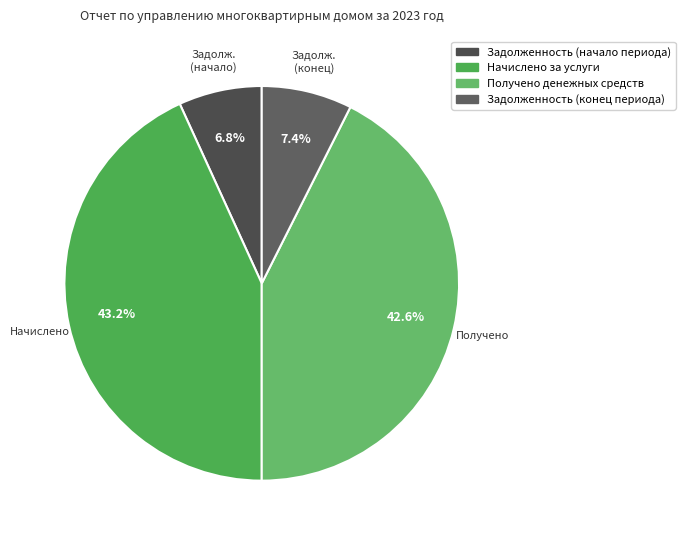

Rank the categories by value from highest to lowest.

Начислено за услуги, Получено денежных средств, Задолженность (конец периода), Задолженность (начало периода)